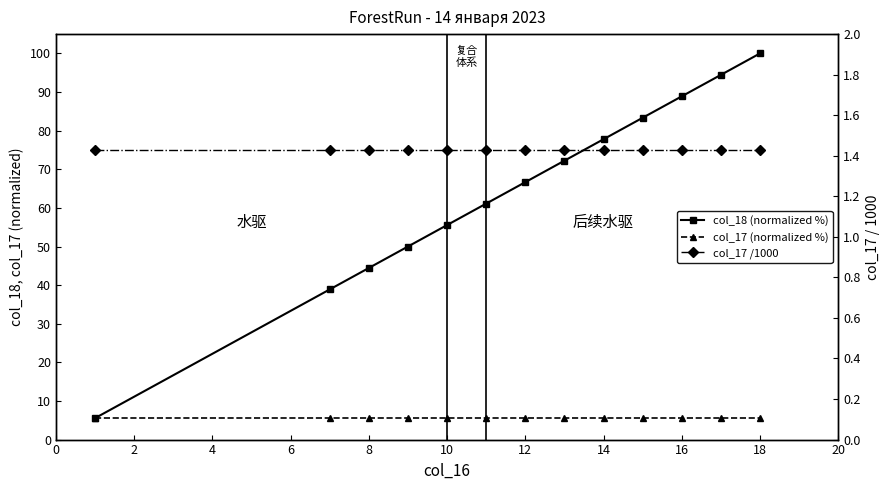

True or false: col_17 /1000 and col_17 (normalized %) intersect in this chart.

False